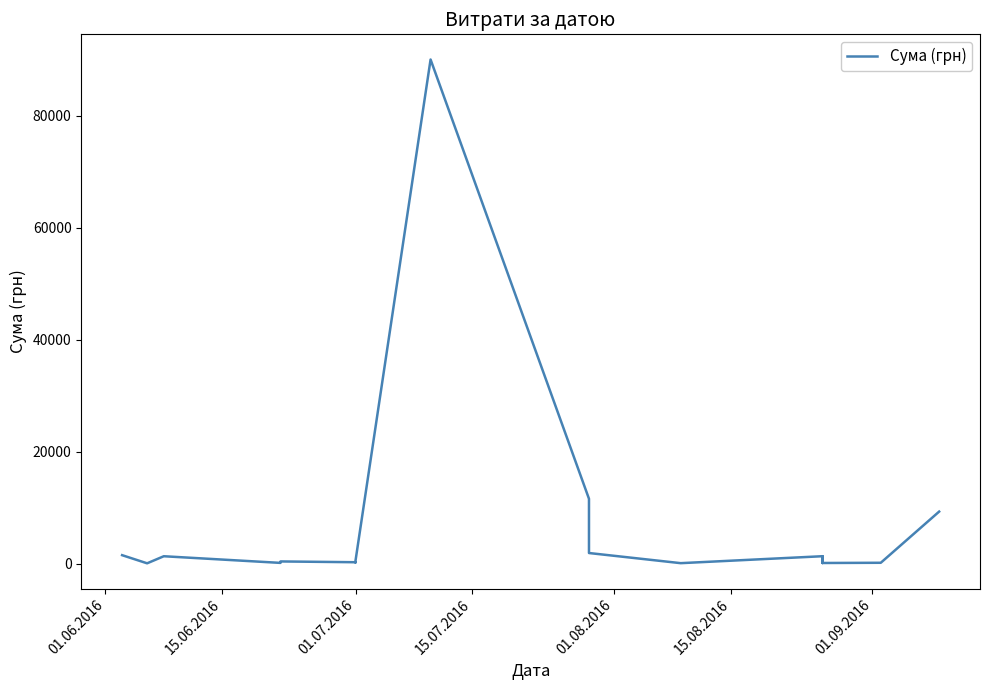

Reading left to right, what are all the values shown in this chart?

1562.0	108.0	1370.0	183.0	442.0	302.0	266.0	610.0	90000.0	11618.6	1943.7	135.0	1373.5	1068.8	165.6	1373.5	1068.8	165.6	204.3	9336.0